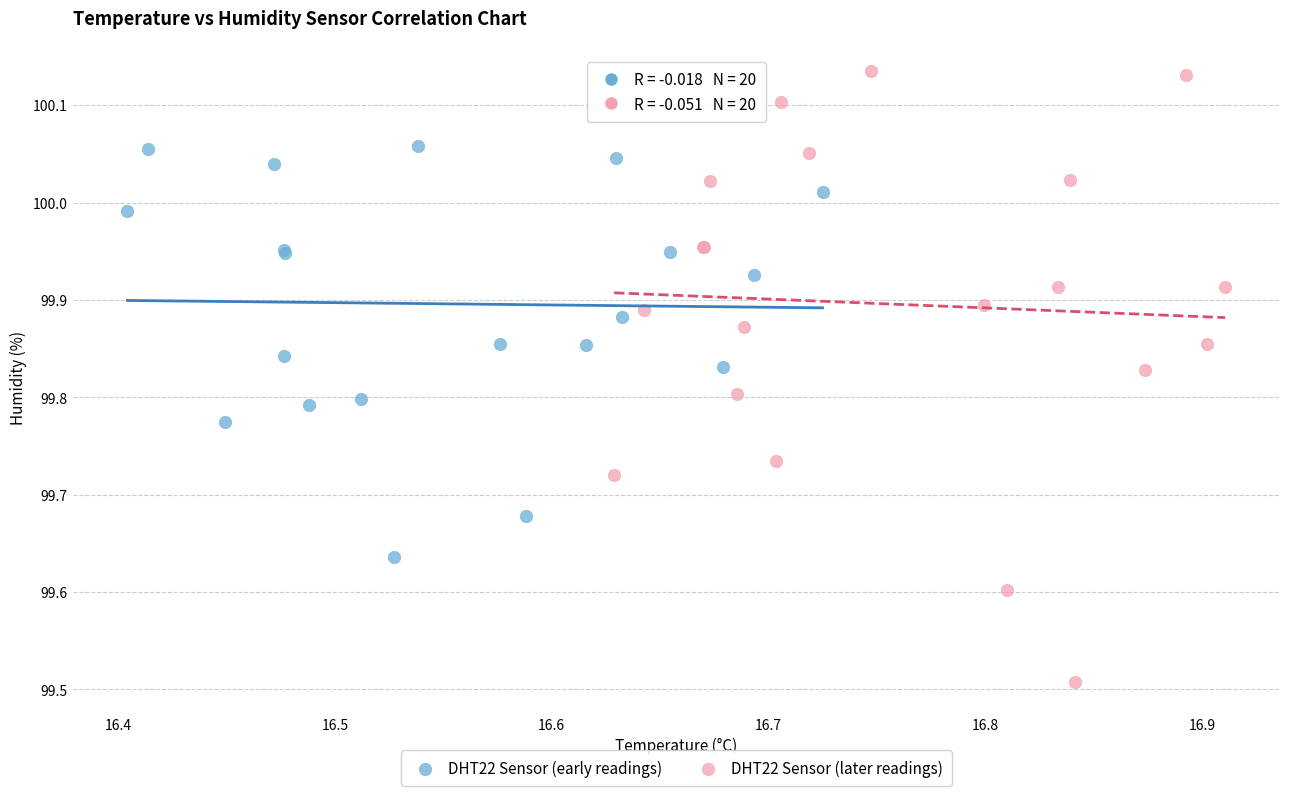

Which series reaches the maximum Y coordinate?

DHT22 Sensor (later readings)